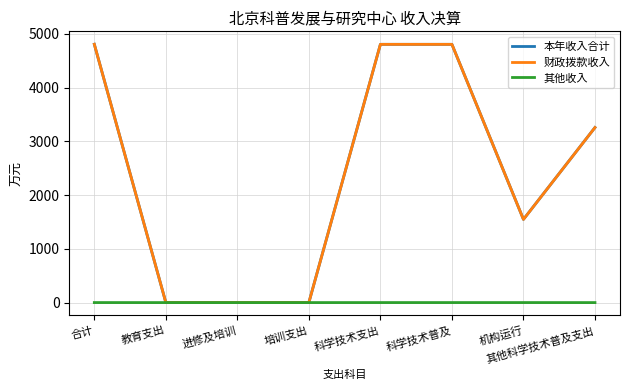

How many categories are shown in the chart?

8